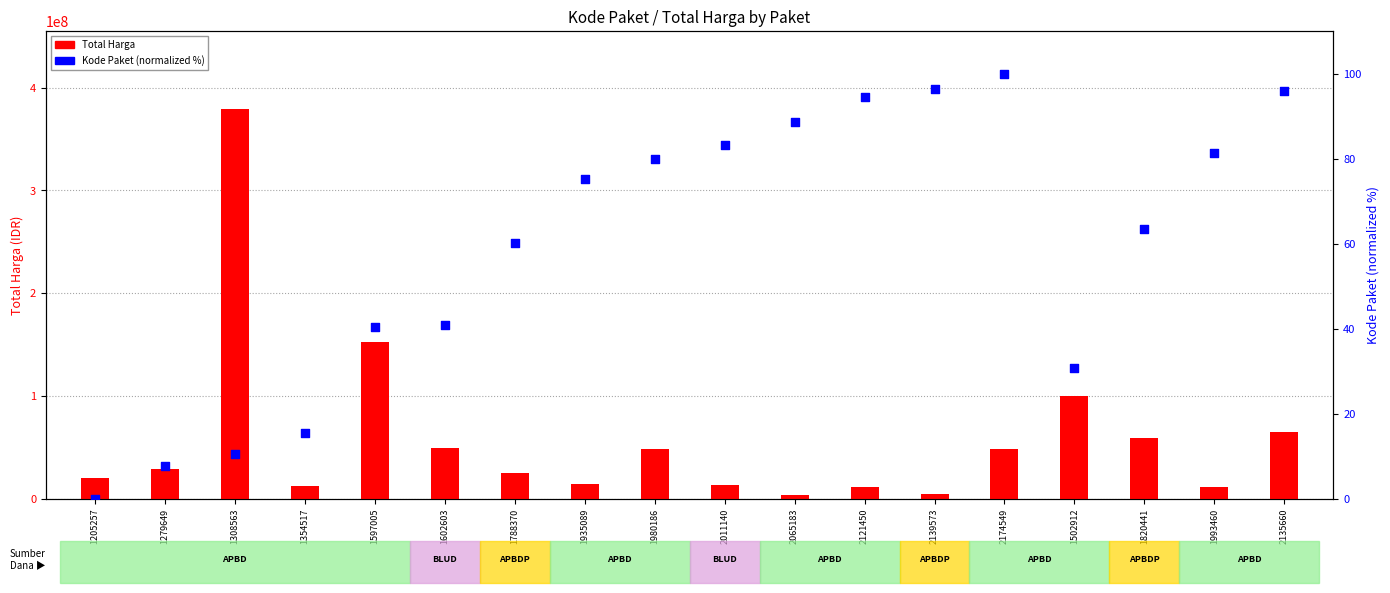

At which category is the sum across all series the highest?

1308563